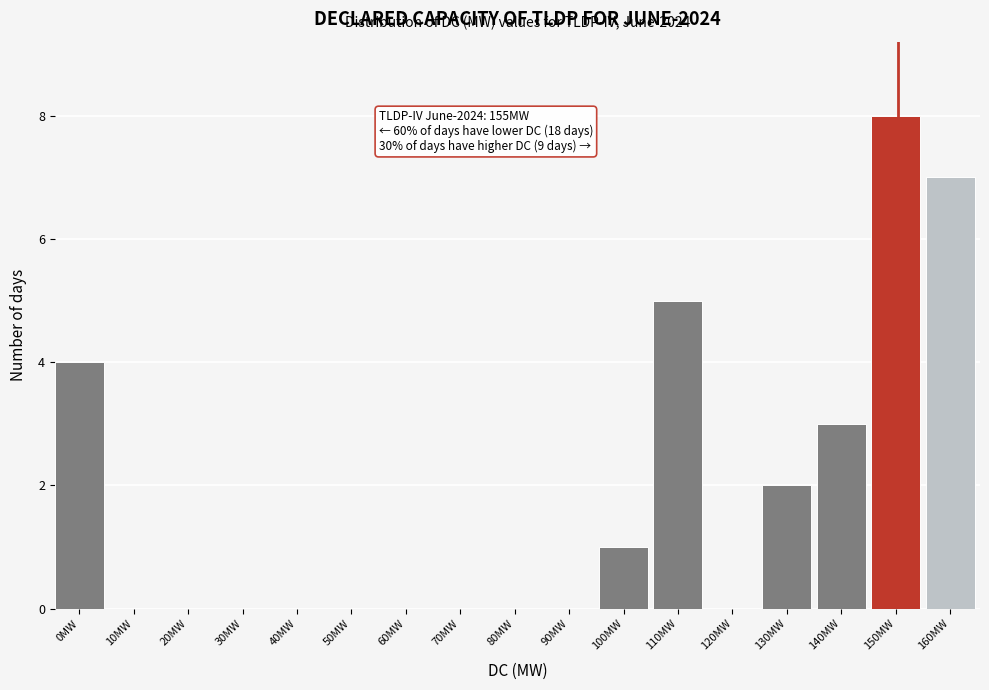

Reading right to left, extract all data points from this chart.

160MW=7	150MW=8	140MW=3	130MW=2	120MW=0	110MW=5	100MW=1	90MW=0	80MW=0	70MW=0	60MW=0	50MW=0	40MW=0	30MW=0	20MW=0	10MW=0	0MW=4